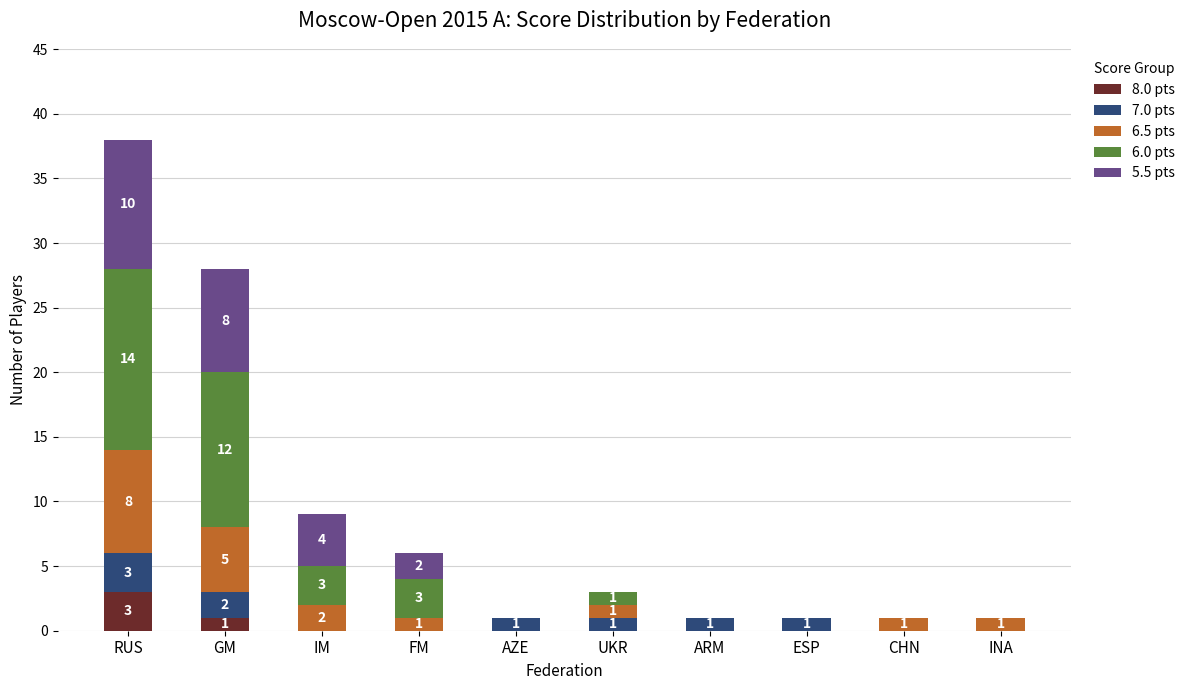

The value of 8.0 pts at ESP is -2. True or false?

False